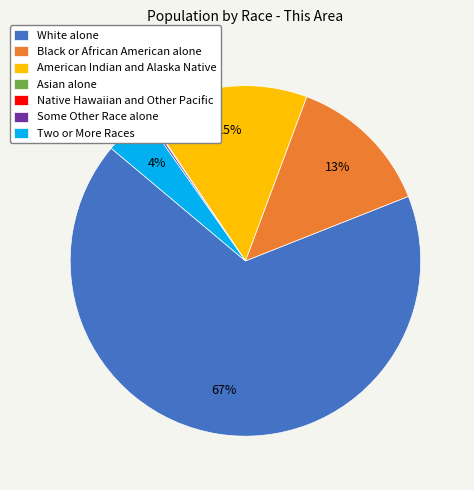

To the nearest percent, what is the average slice percentage?

14%